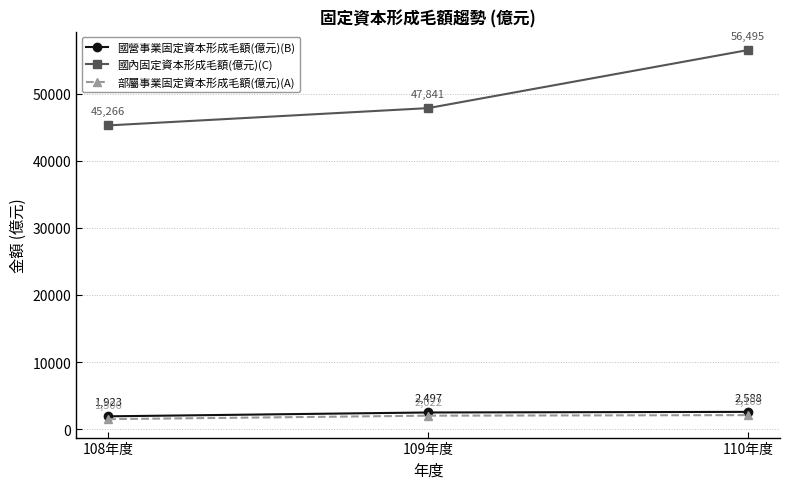

True or false: 部屬事業固定資本形成毛額(億元)(A) has a value of 2022 at 109年度.

True